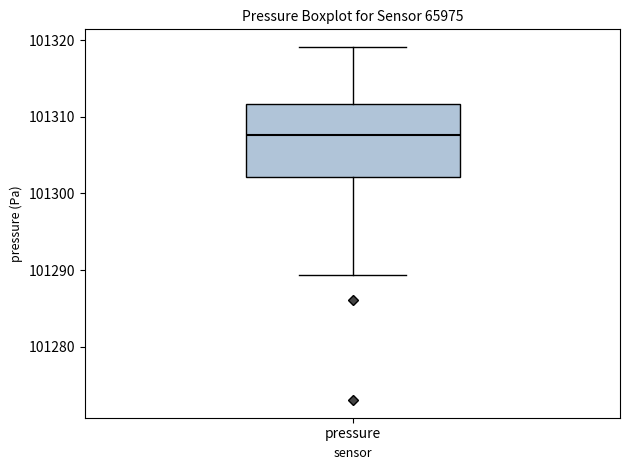

Transcribe this box plot: give where the median line is, the range the box spans, and where the two whiskers end, as read against the y-axis. The values are not printed on the chart, so give them approximately, as read against the axis.

median 101308, box 101302 to 101312, whiskers 101289 to 101319